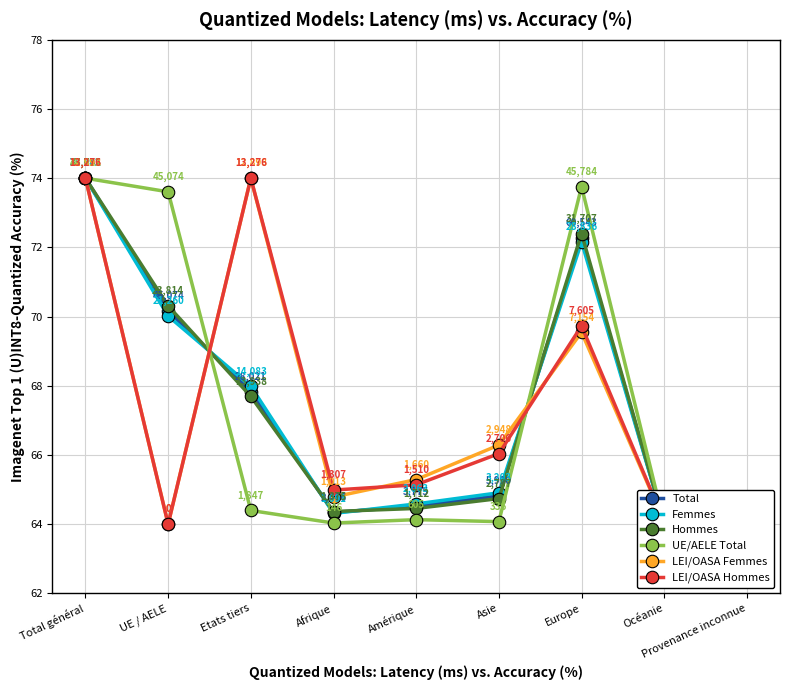

What is the value of the LEI/OASA Hommes point at the 1st from the left?

74.0